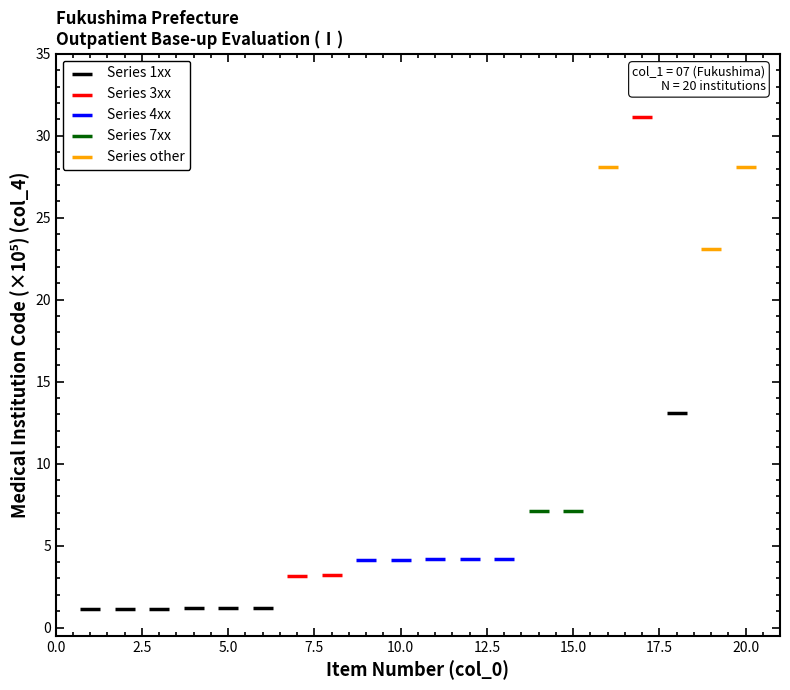

Which series contains the lowest Y value?

Series 1xx